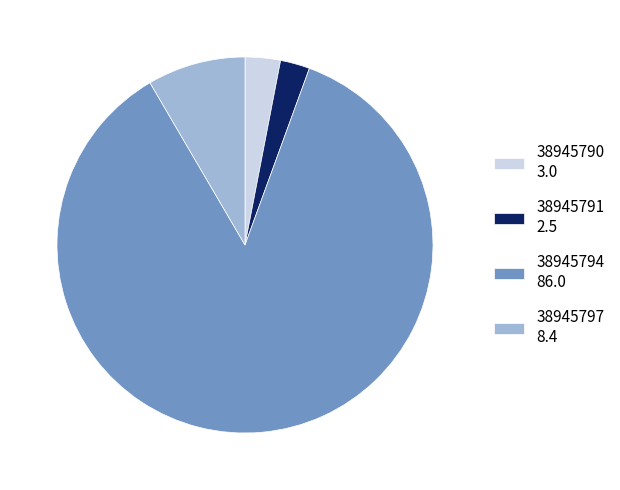

Which category accounts for the majority?

38945794